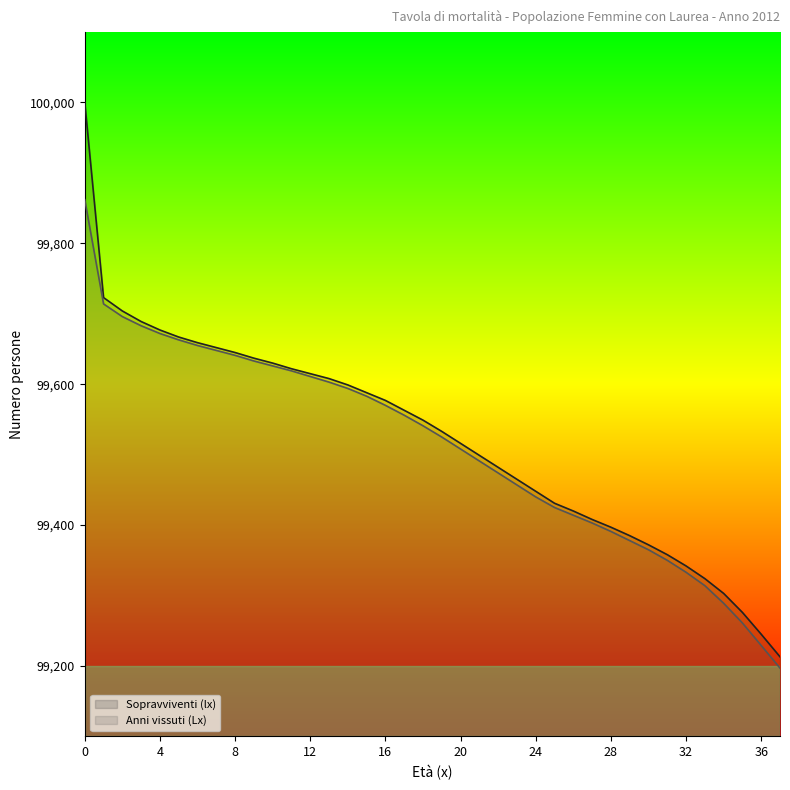

At how many categories does at least one series exceed 99672?

5